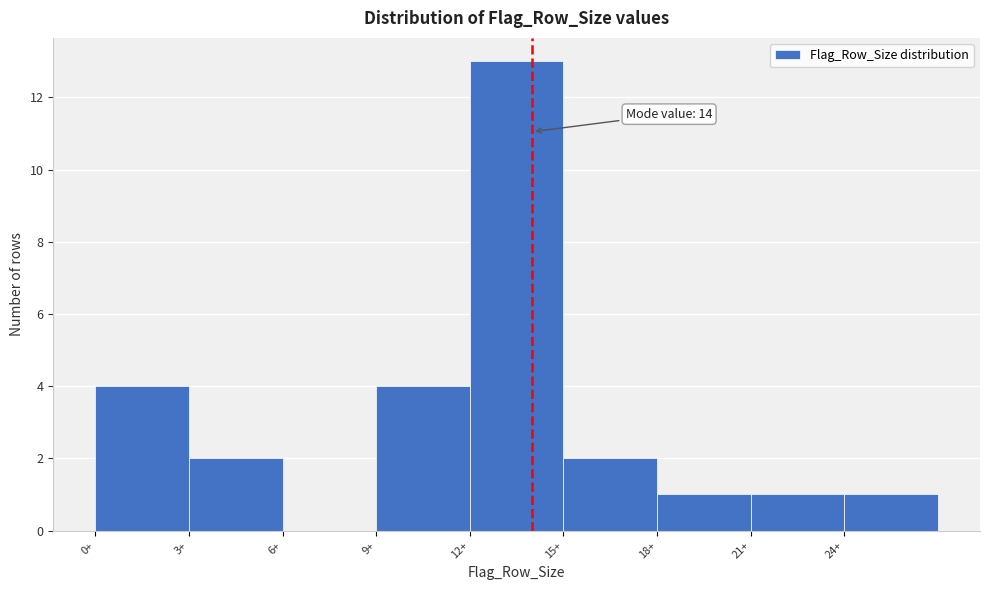

Which range on the x-axis has the tallest bar?

12 to 15